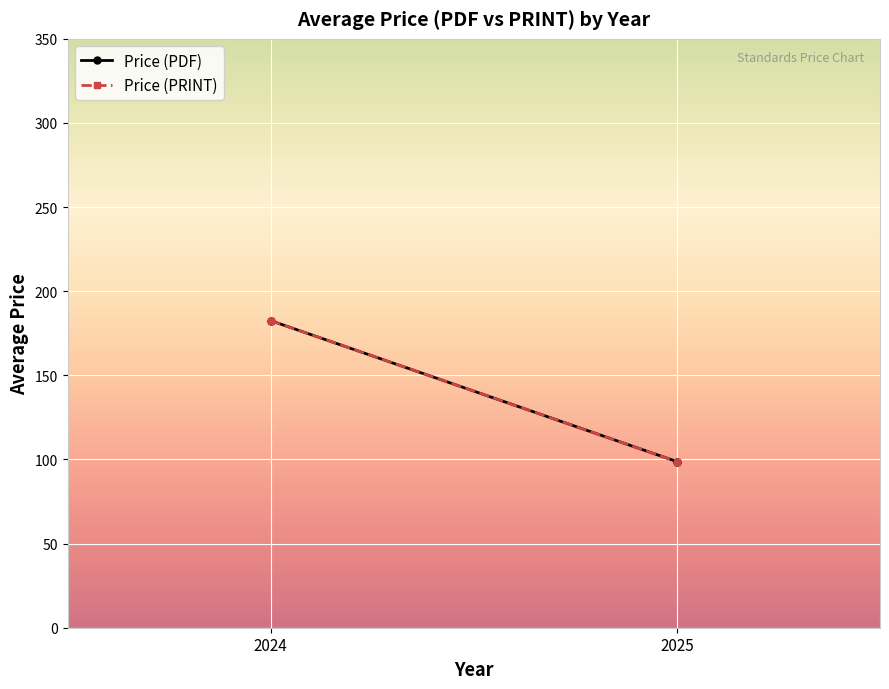

What is the total value across all series at 2024?

365.1